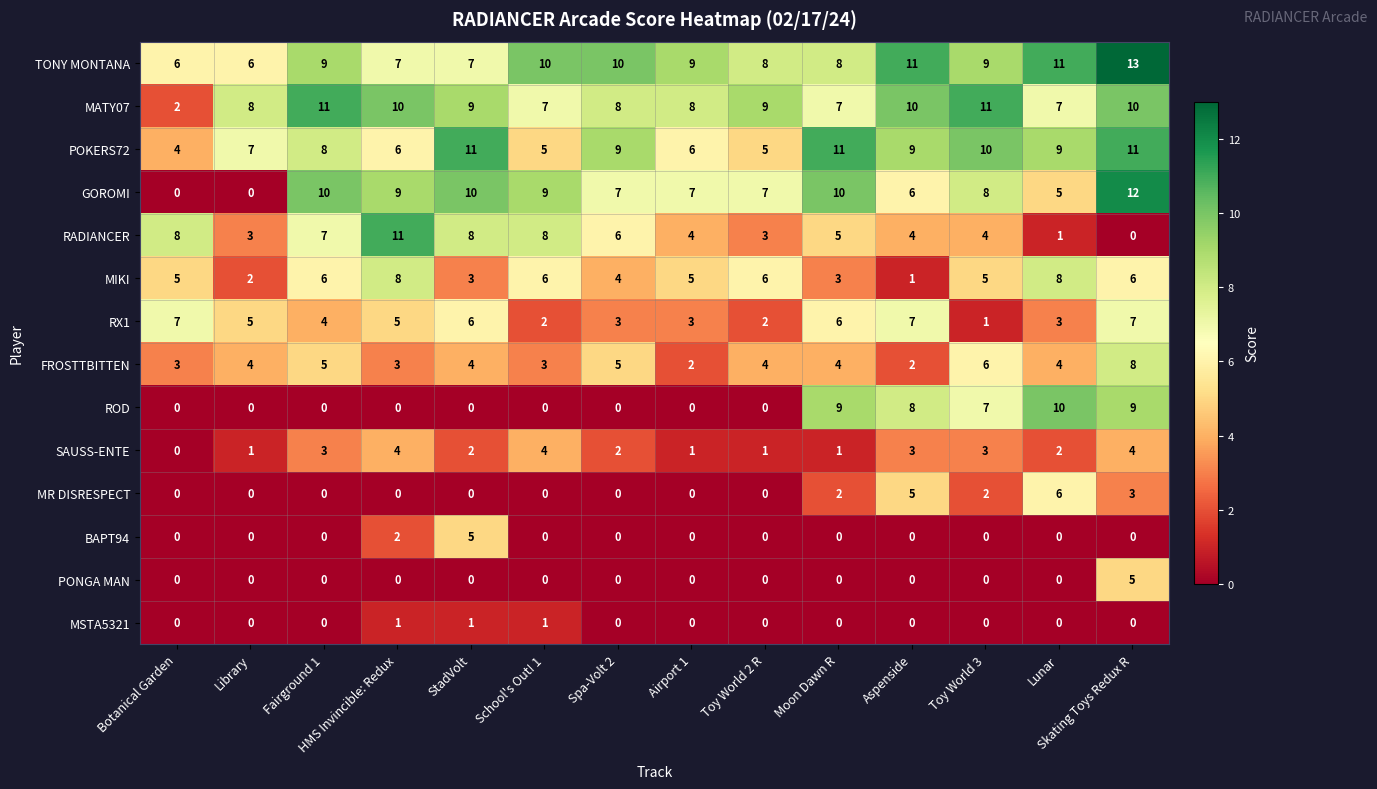

At how many categories does at least one series exceed 0?

14